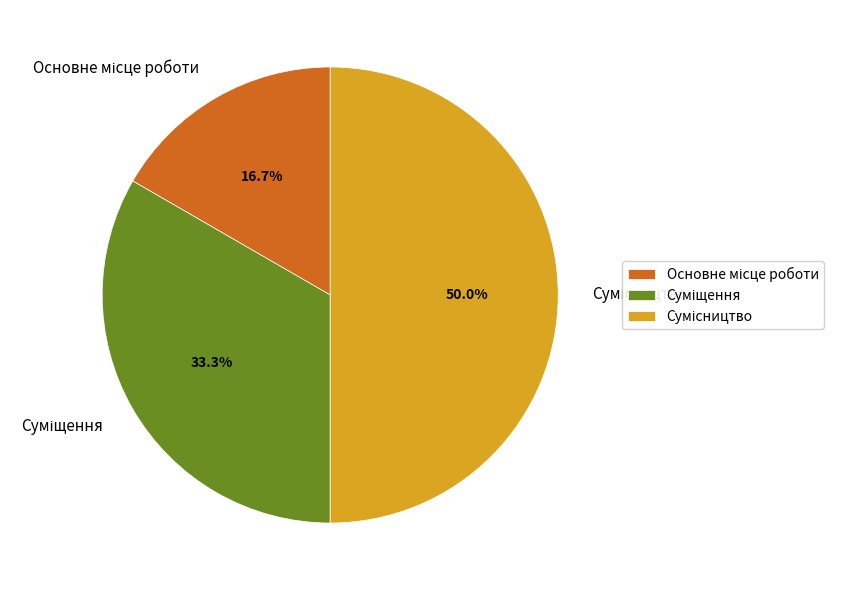

To the nearest percent, what is the average slice percentage?

33%